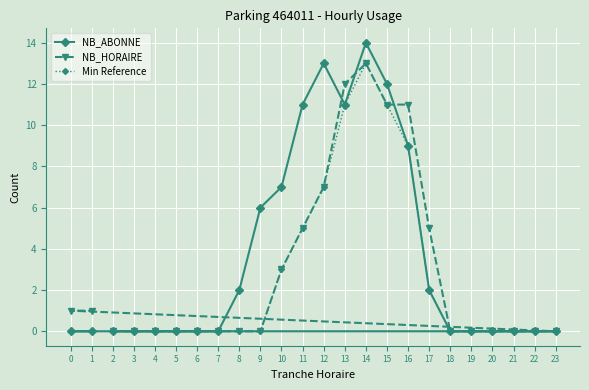

What are all the series names shown in the legend?

NB_ABONNE, NB_HORAIRE, Min Reference